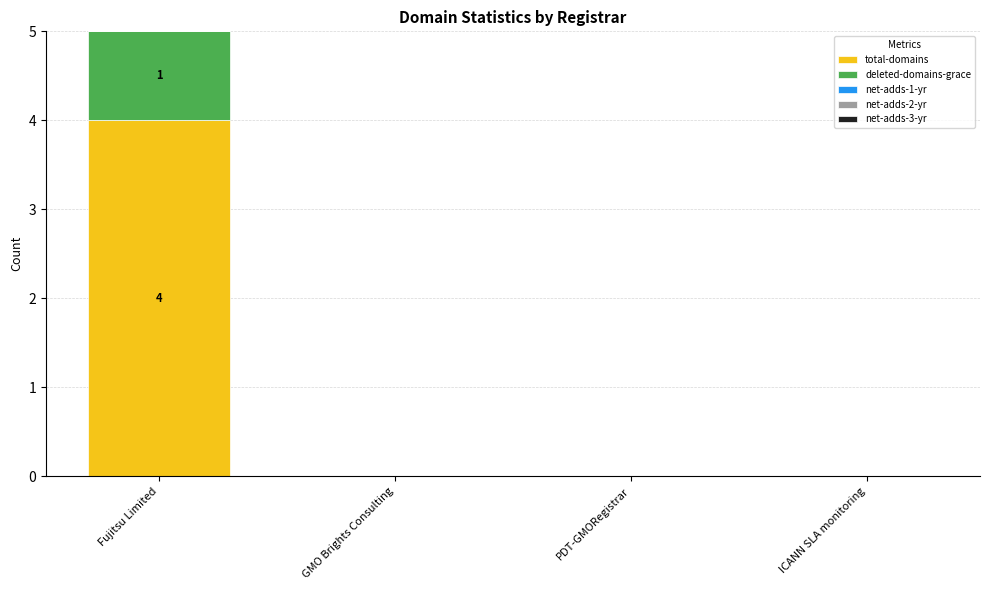

The total-domains series shows -1 at GMO Brights Consulting. True or false?

False